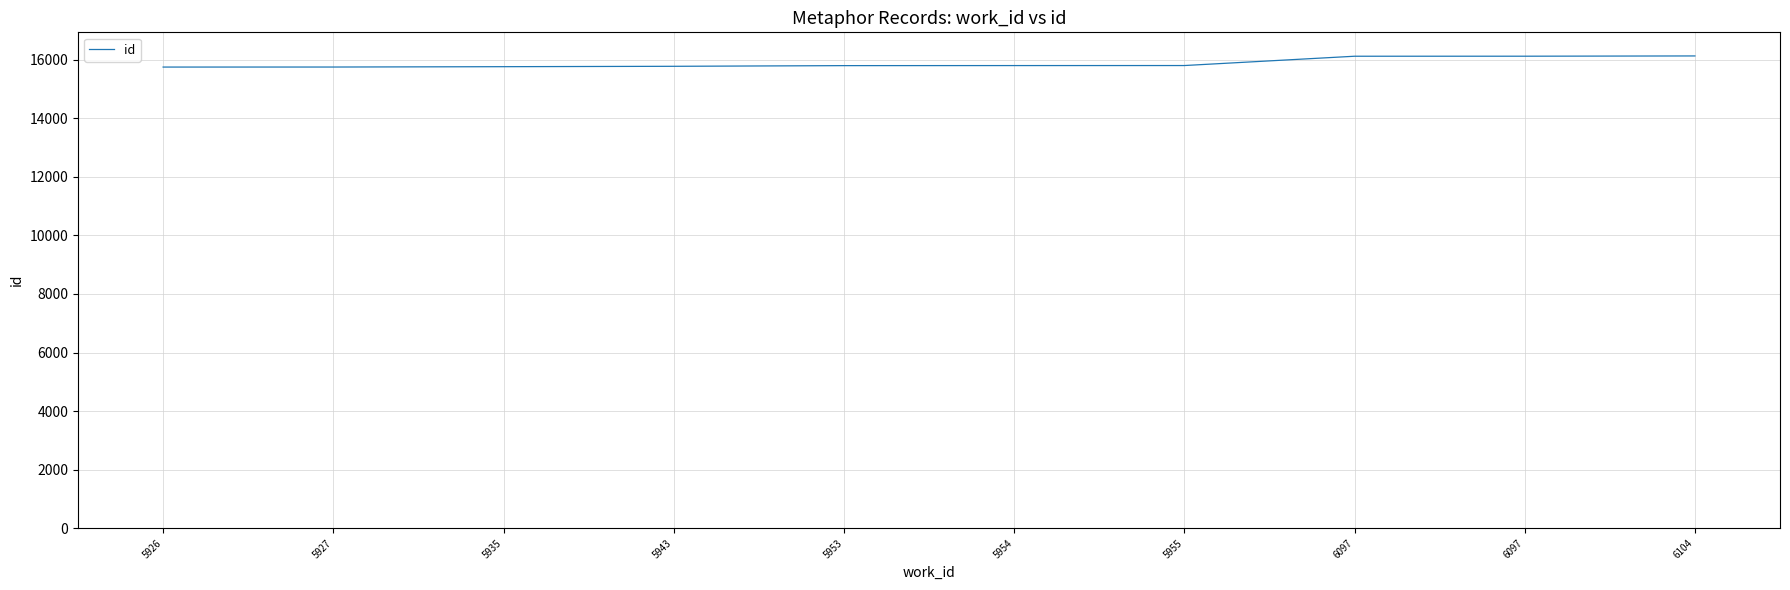

How many lines are shown in the chart?

1